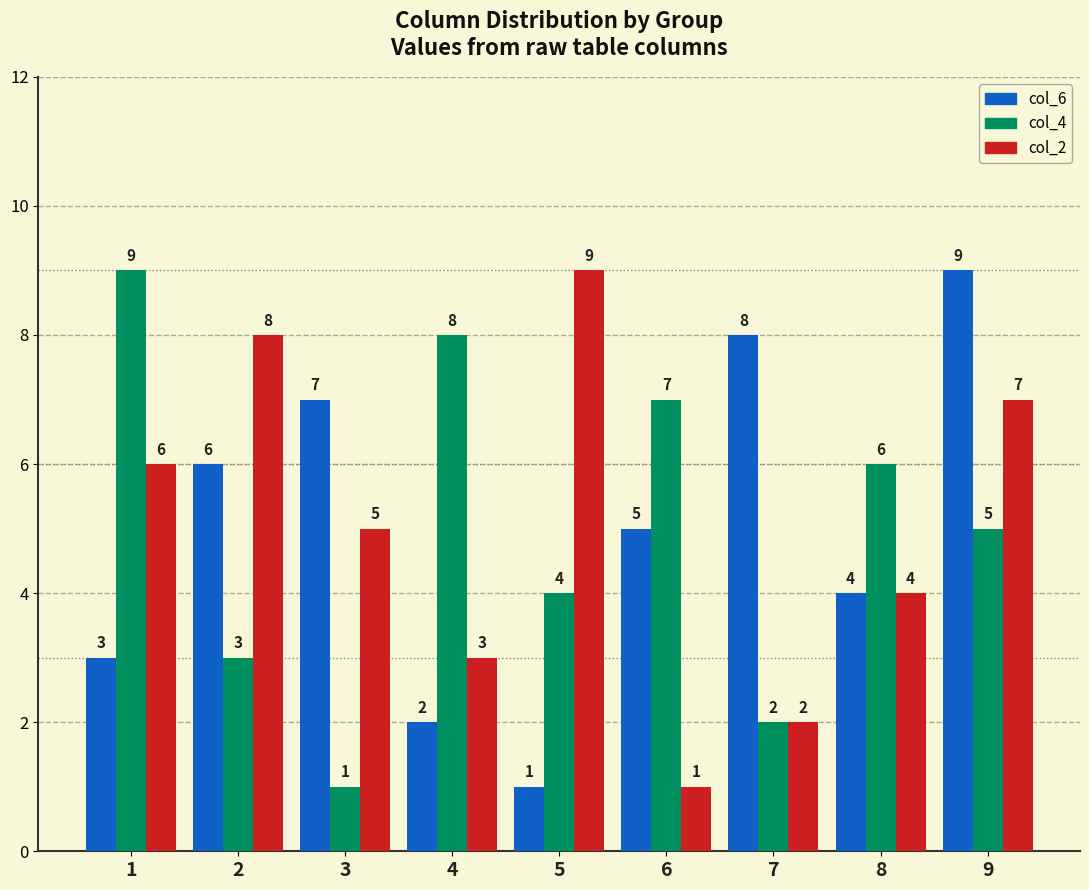

What are all the series names shown in the legend?

col_6, col_4, col_2